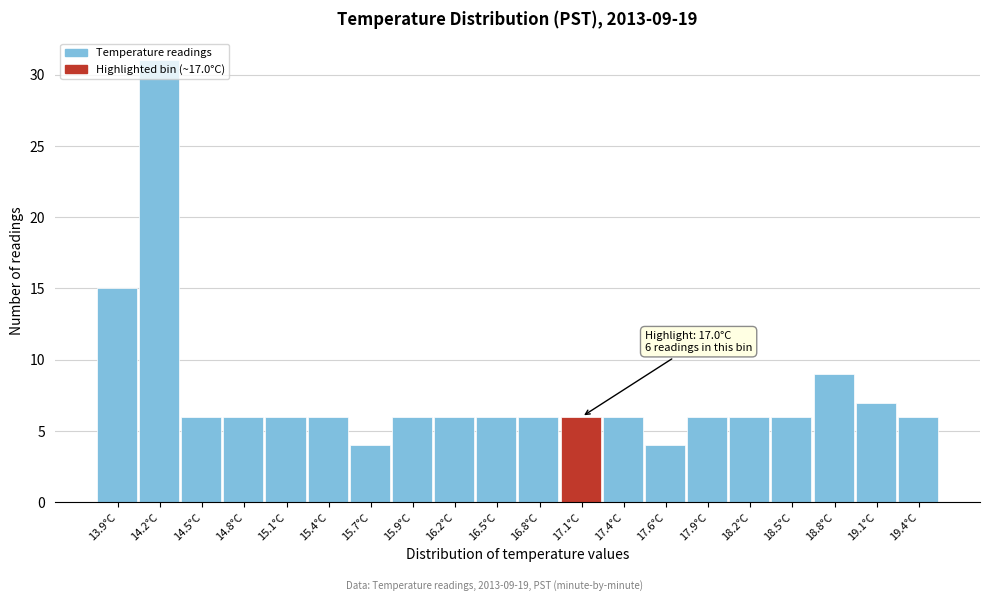

Which range on the x-axis has the tallest bar?

14.085 to 14.370